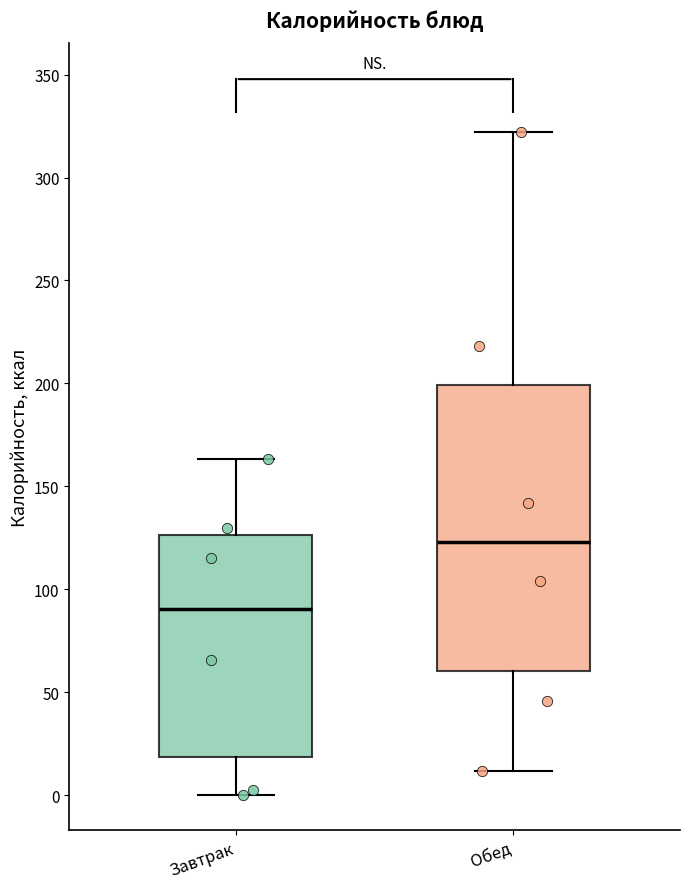

Which box has the lowest median line?

Завтрак